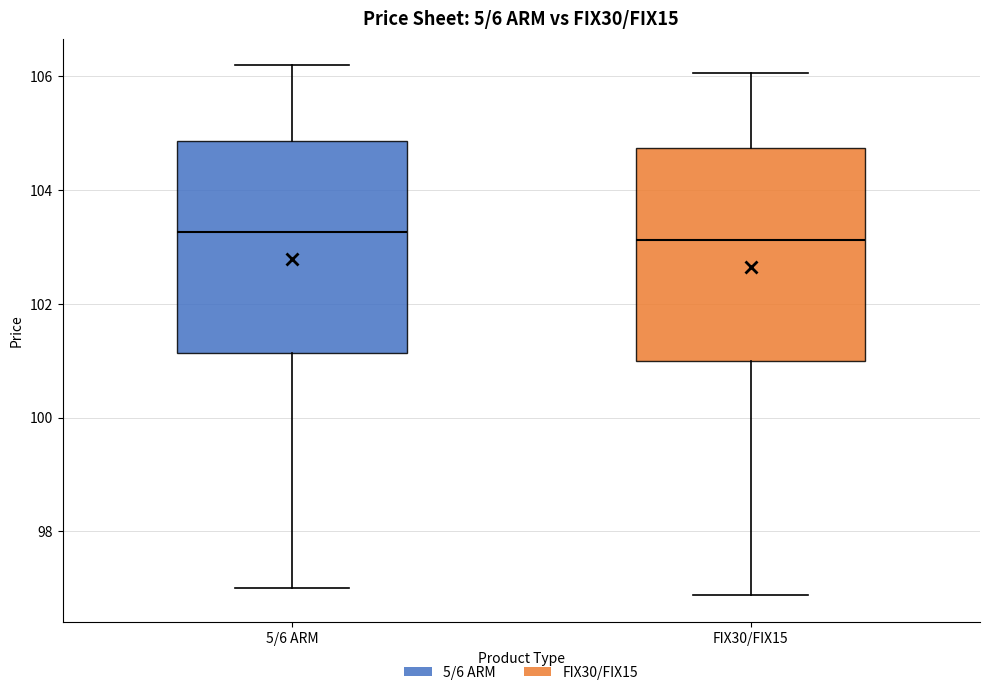

Where does the lower whisker of the box for 5/6 ARM end on the y-axis? The values are not printed on the chart, so give them approximately, as read against the axis.

97.0